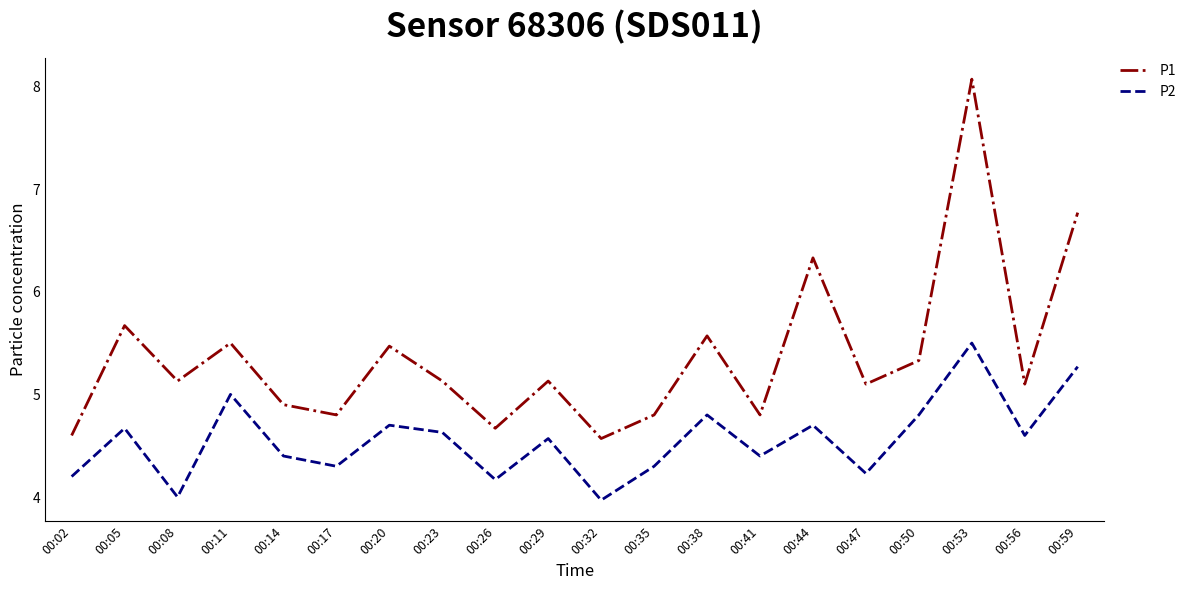

At which category is the sum across all series the highest?

00:53